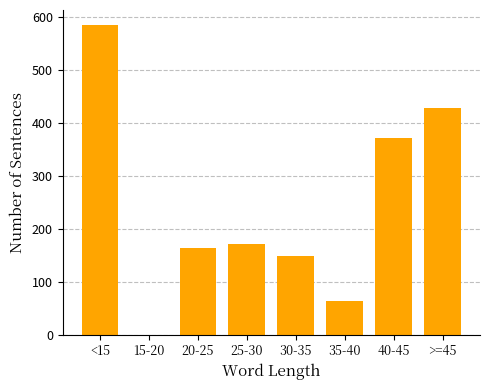

Reading left to right, transcribe all the data shown in this chart.

<15=584	15-20=0	20-25=164	25-30=172	30-35=148	35-40=64	40-45=372	>=45=428